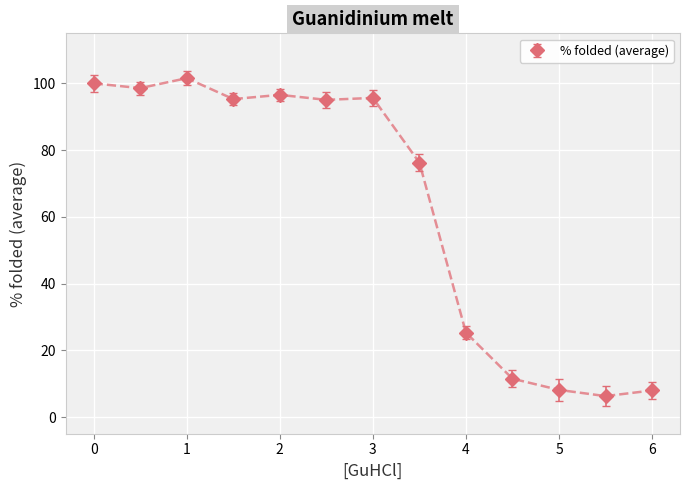

What is the value of the 7th point from the left?

95.6